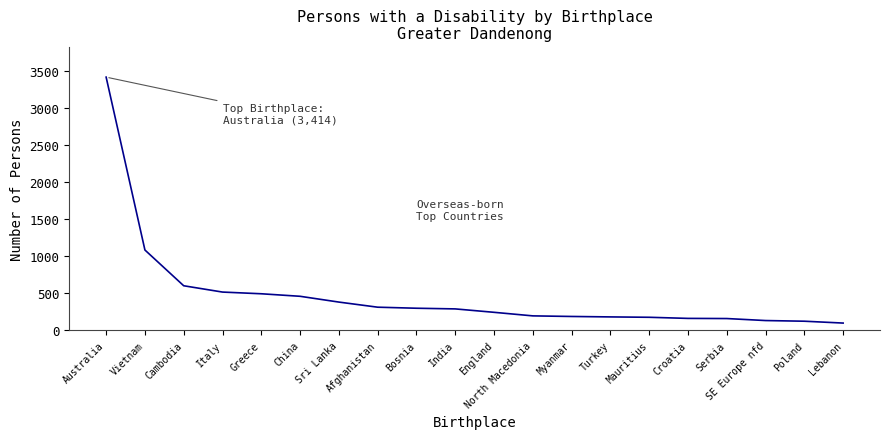

What position from the right is Lebanon?

1